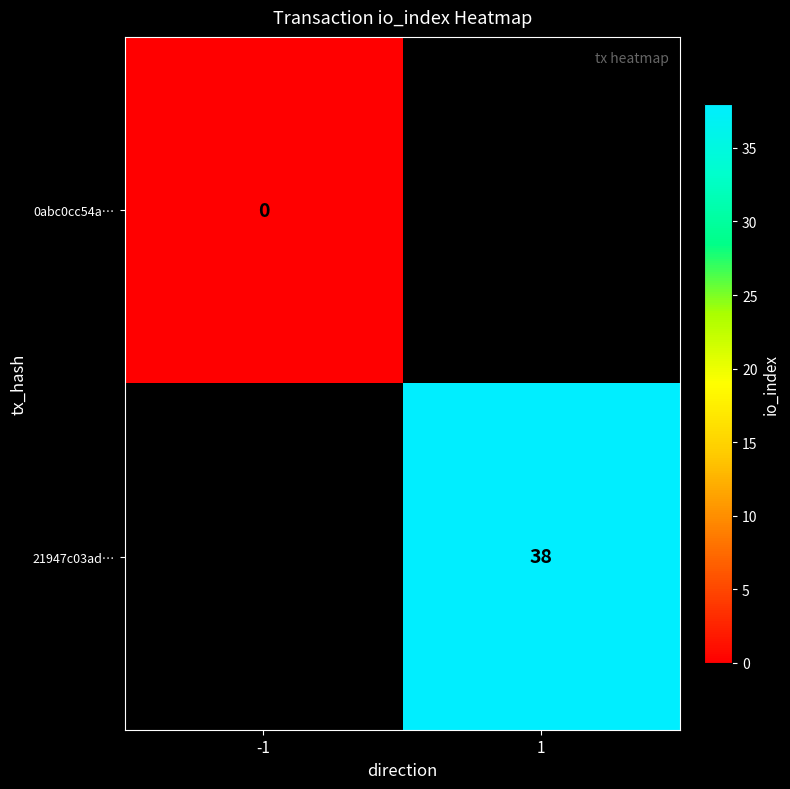

True or false: 21947c03ad… has a value of 38 at 1.

True